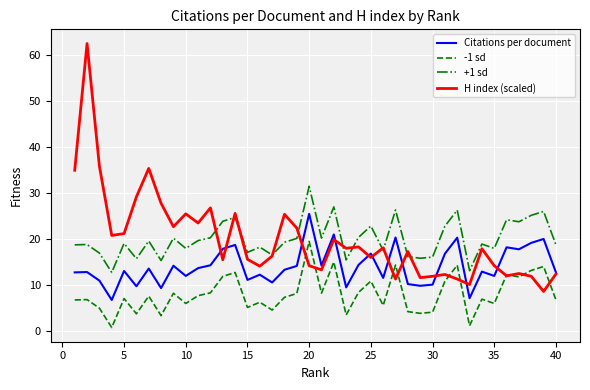

True or false: +1 sd and Citations per document intersect in this chart.

False